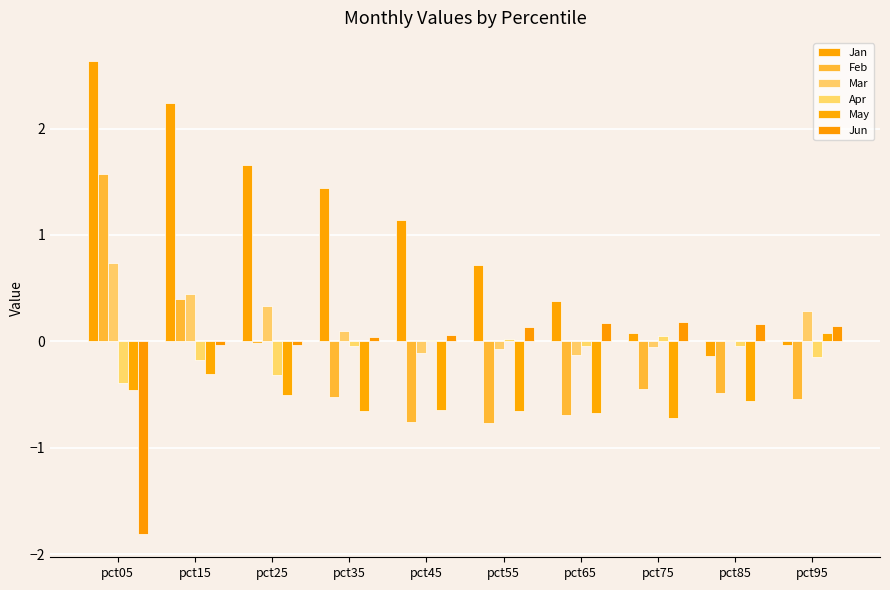

What is the minimum value shown in the chart?

-1.8